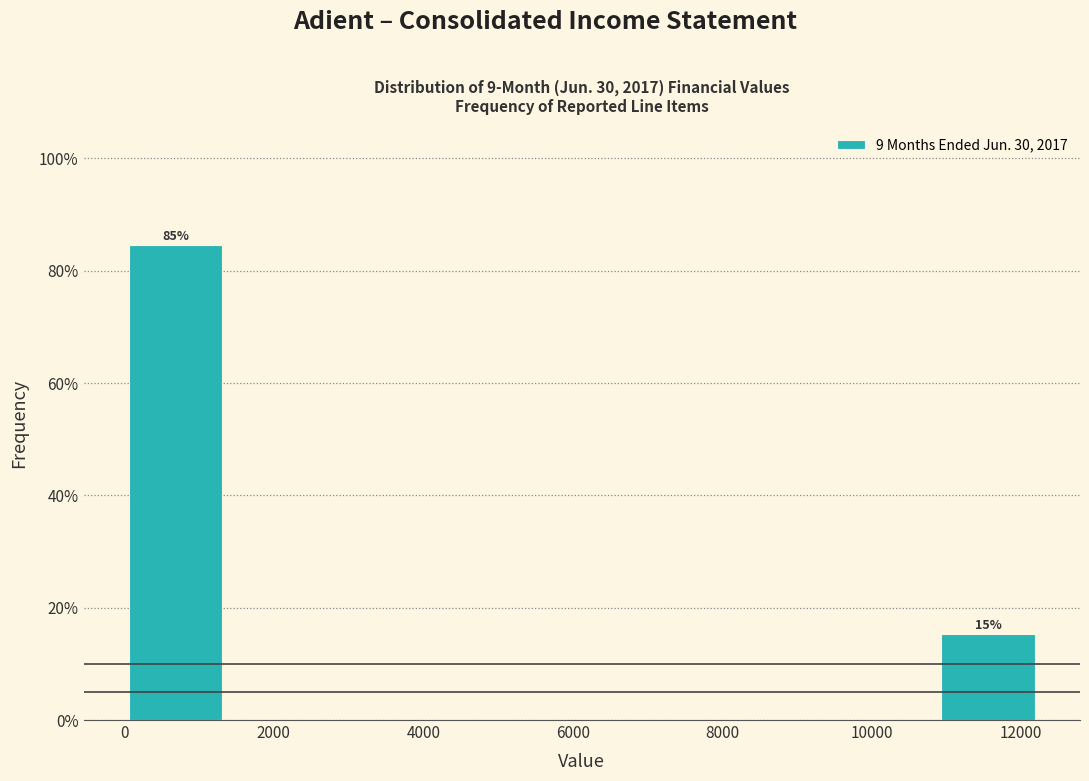

Which range on the x-axis has the tallest bar?

0 to 1400